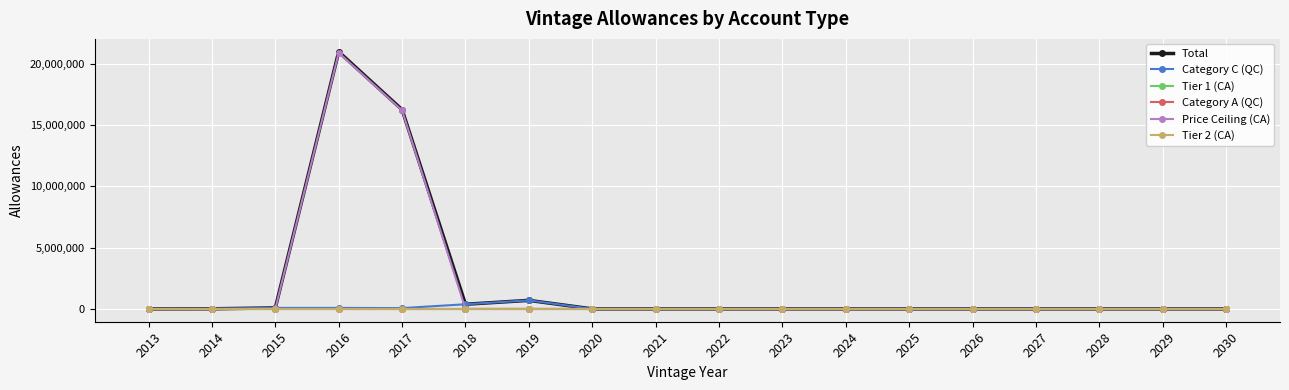

Does the chart have visible grid lines?

Yes